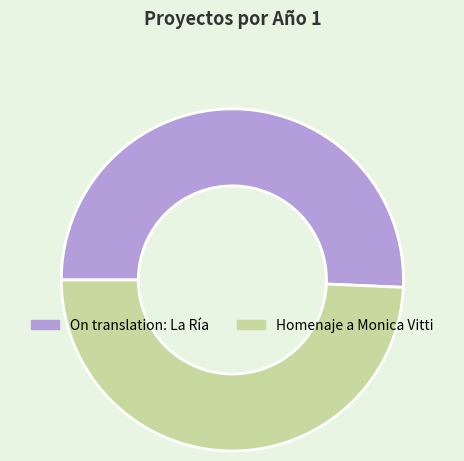

What is the smallest slice in the pie chart?

Homenaje a Monica Vitti